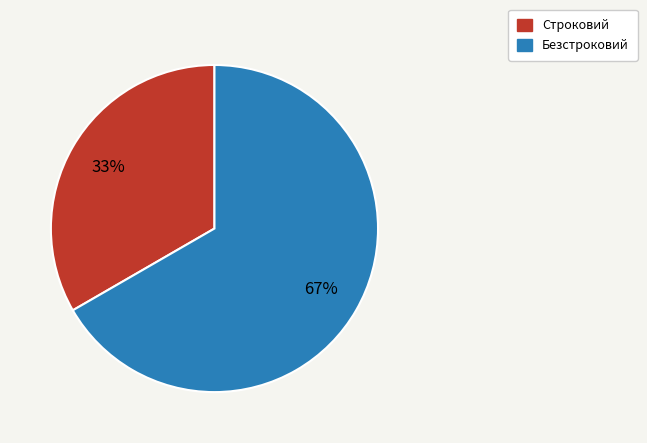

What is the ratio of the value at Безстроковий to the value at Строковий?

2.0